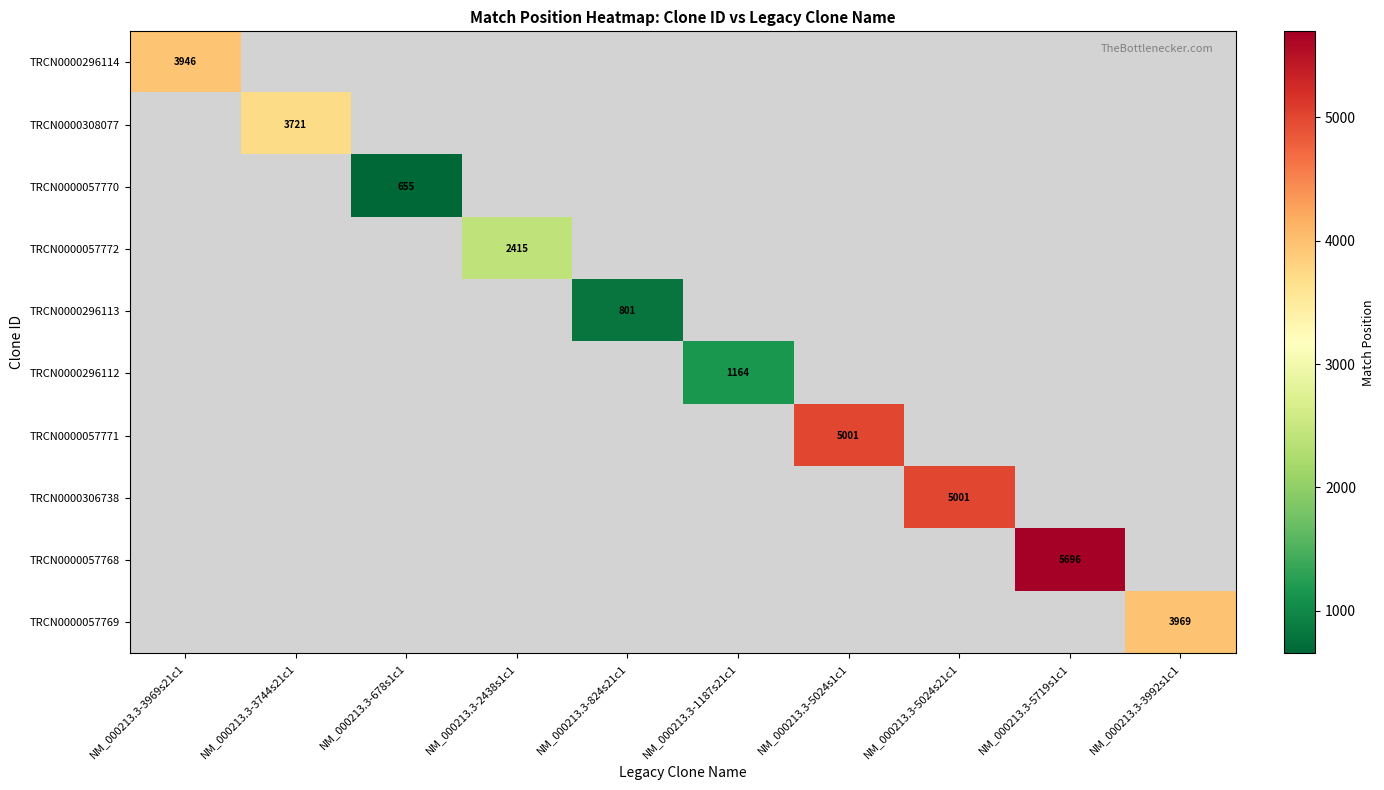

The TRCN0000057771 series shows 0 at NM_000213.3-2438s1c1. True or false?

True